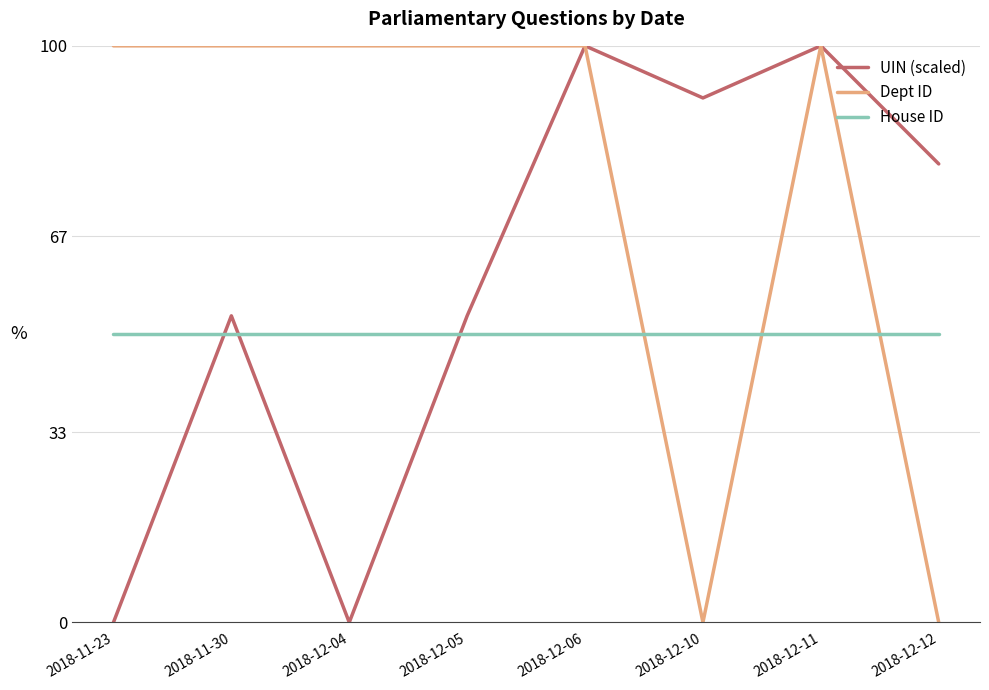

What is the spread (max minus min) of values at 2018-11-23?

100.0